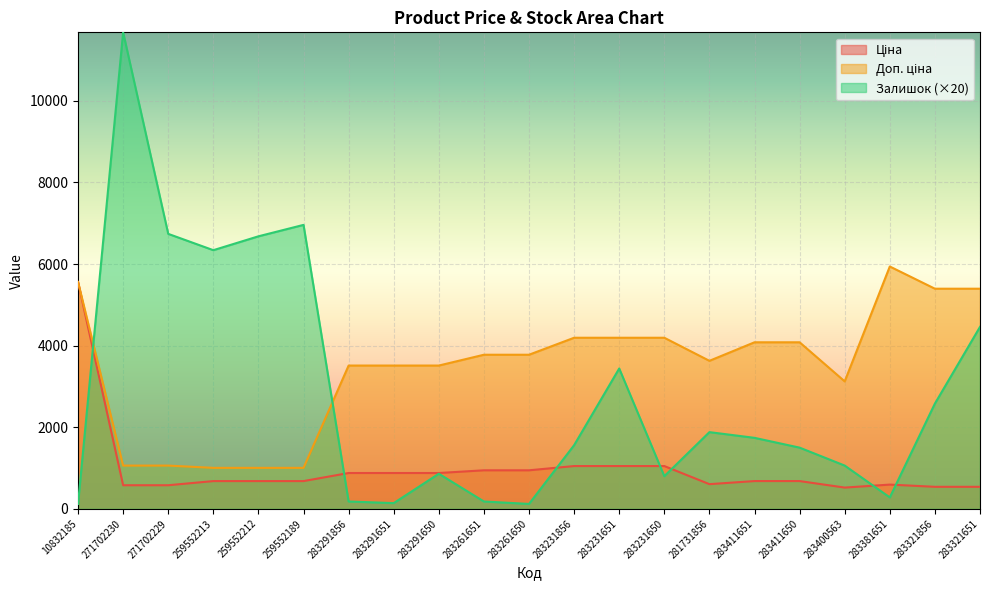

How many lines are shown in the chart?

3